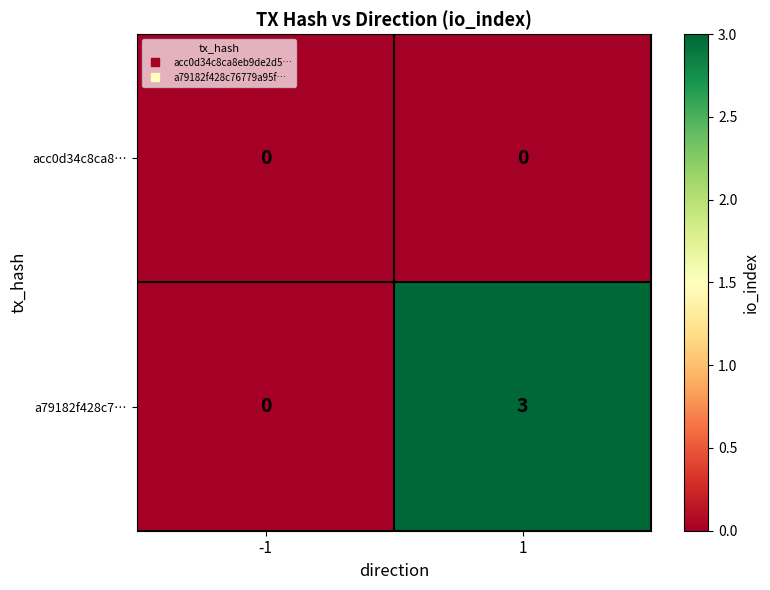

Is it true that a79182f428c7… equals 3 at 1?

True